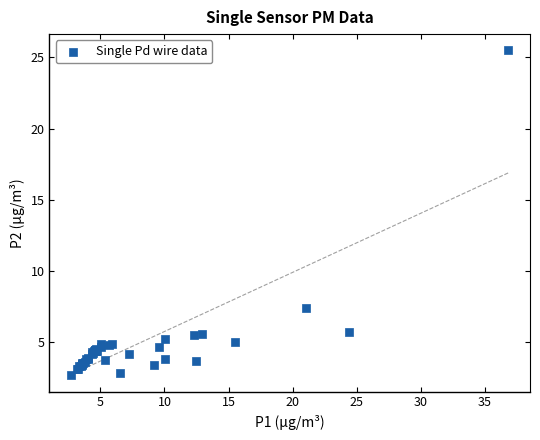

What Y value in the scatter plot is closest to 14?

7.4